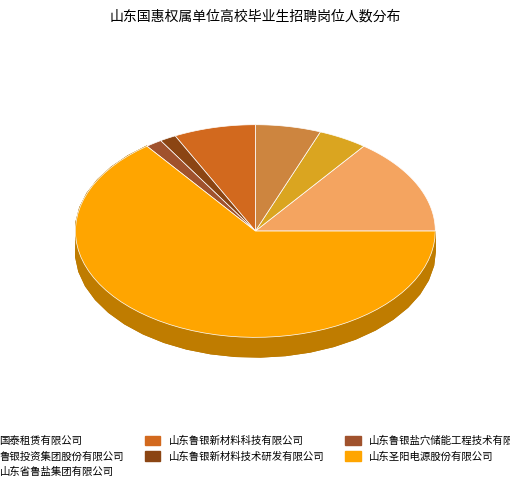

True or false: 鲁银投资集团股份有限公司 accounts for 4% of the total.

True